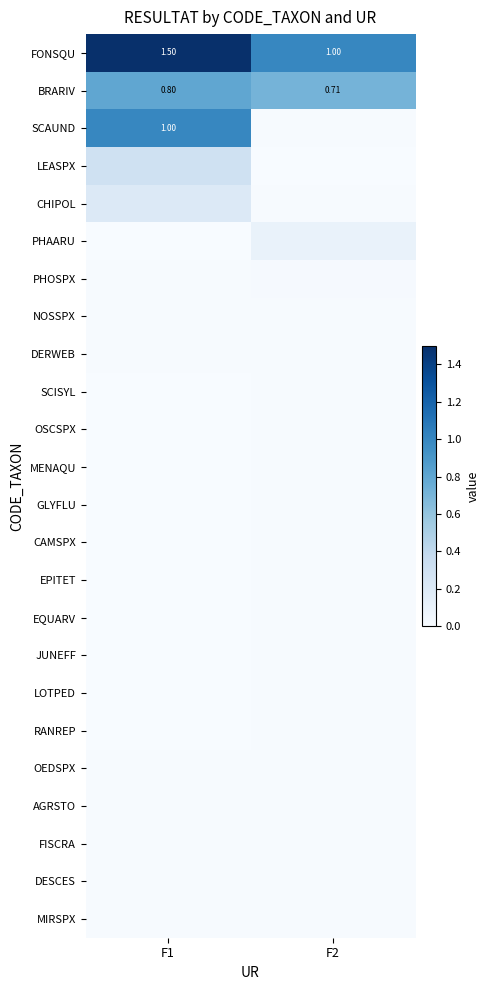

At which category does the chart reach its peak across all series?

F1